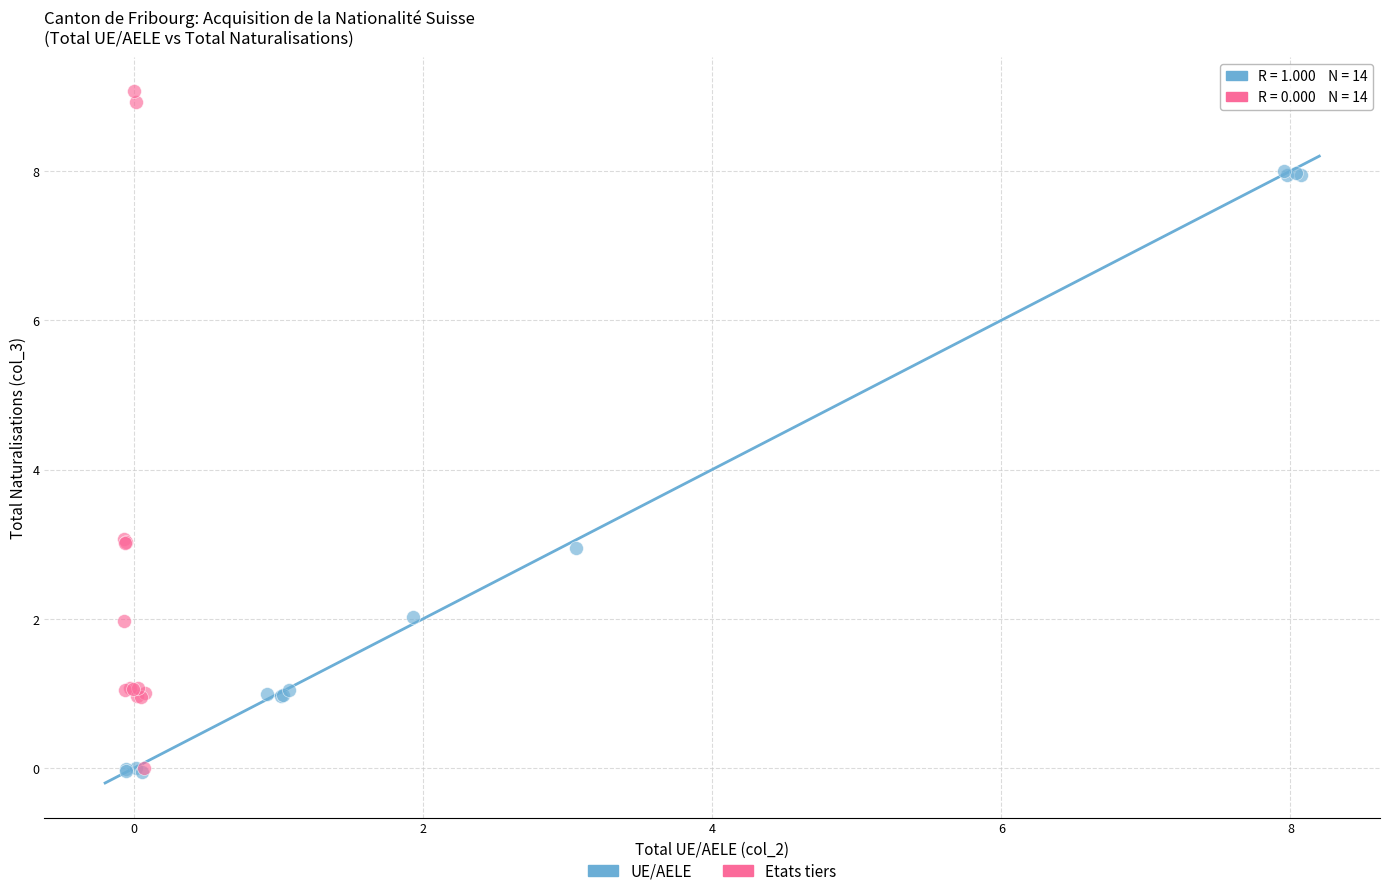

Which series contains the highest Y value?

Etats tiers